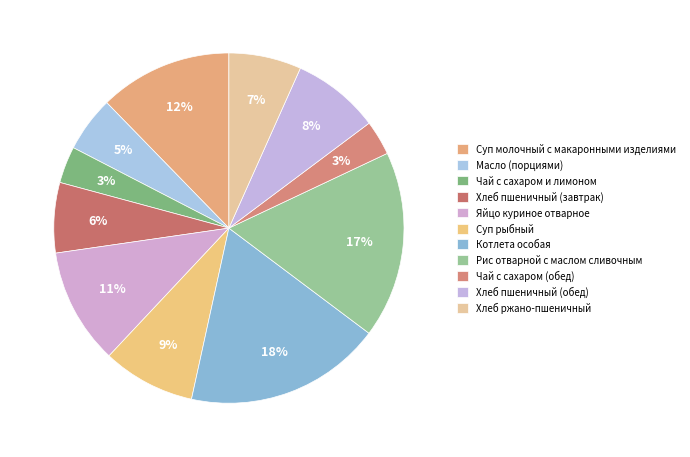

What is the change in value from Котлета особая to Рис отварной с маслом сливочным?

-13.4